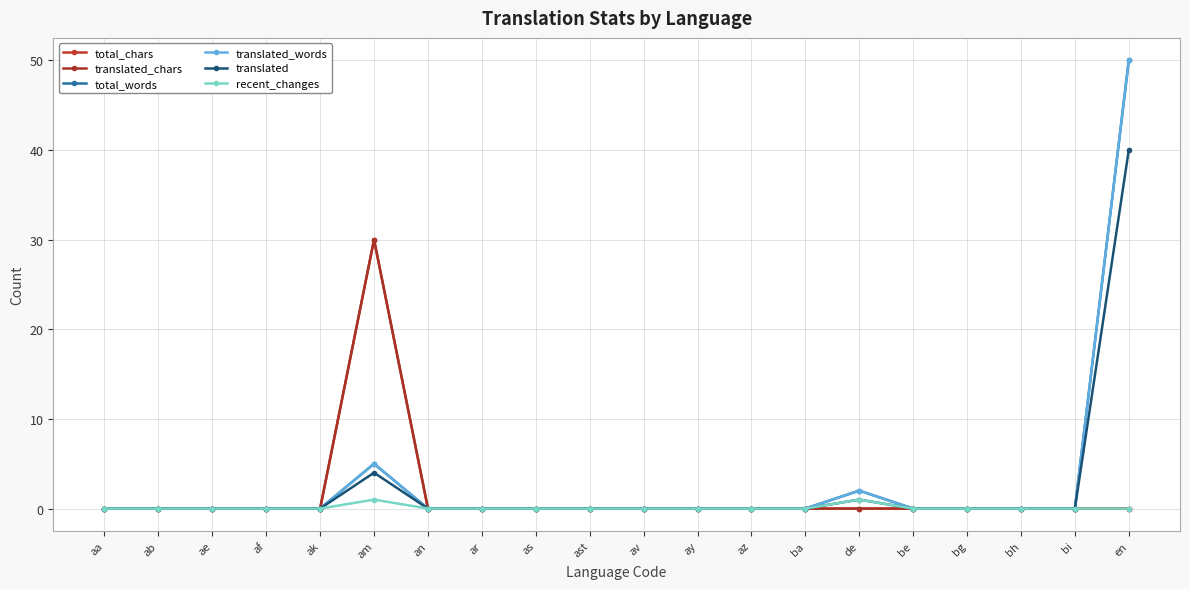

Does the chart have visible grid lines?

Yes